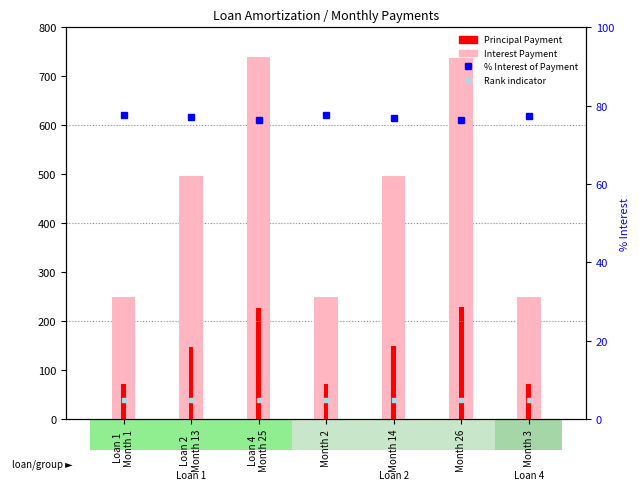

Which series has the largest total across all categories?

Interest Payment